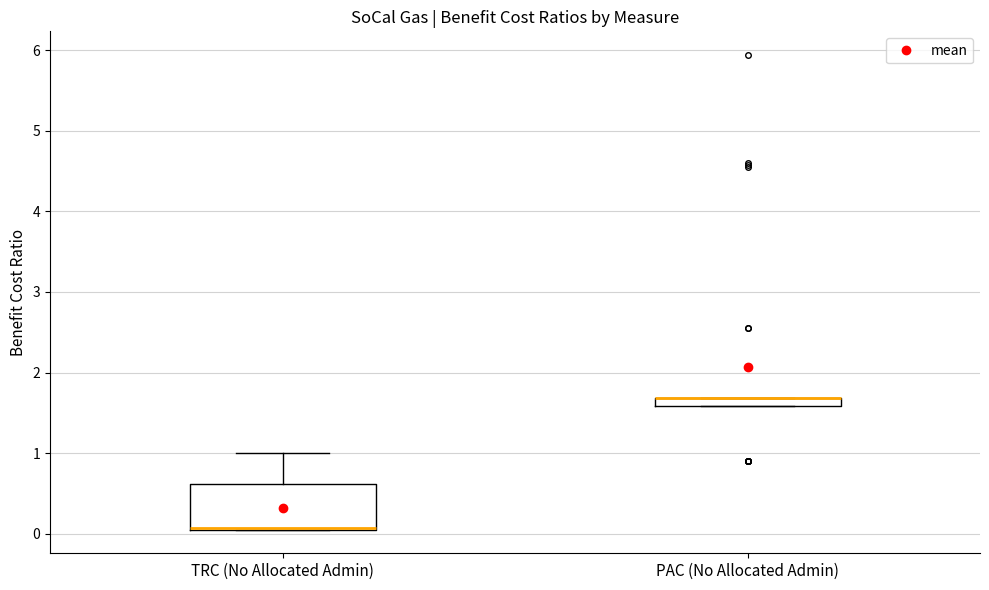

Where is the upper edge of the box for PAC (No Allocated Admin) on the y-axis? The values are not printed on the chart, so give them approximately, as read against the axis.

1.7